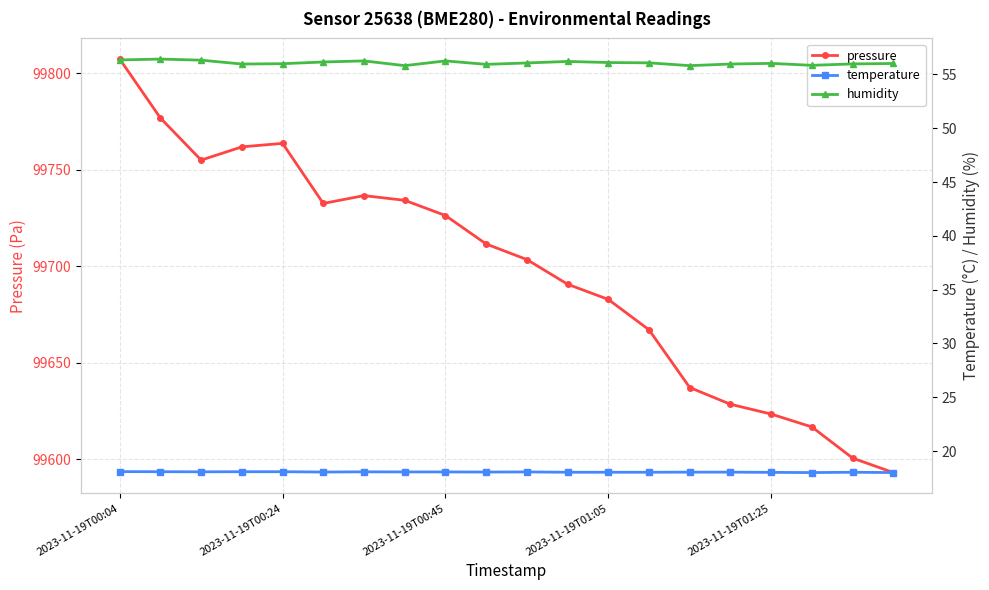

Which series has the widest spread of values?

pressure